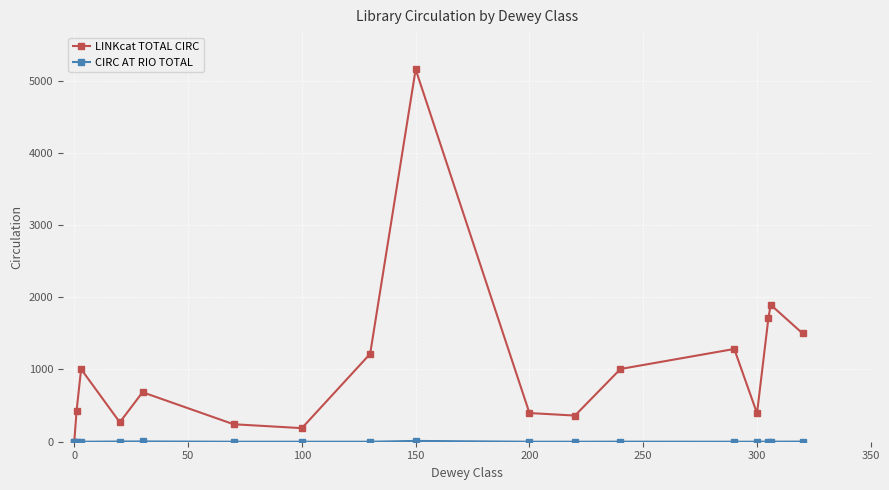

Which series has the widest spread of values?

LINKcat TOTAL CIRC